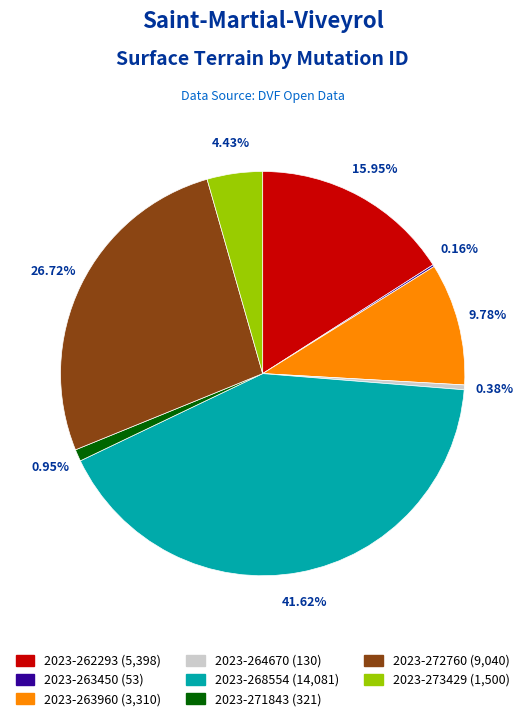

Is there any slice that represents more than half of the pie?

No